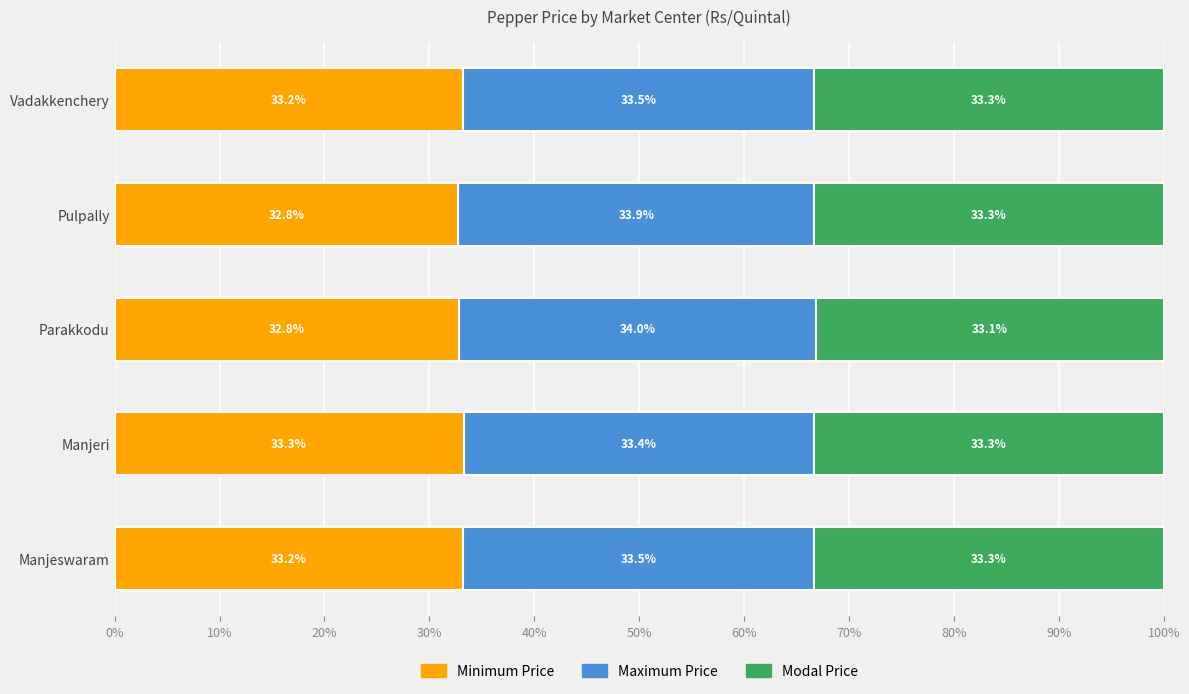

What is the total value across all series at Manjeri?

100.0